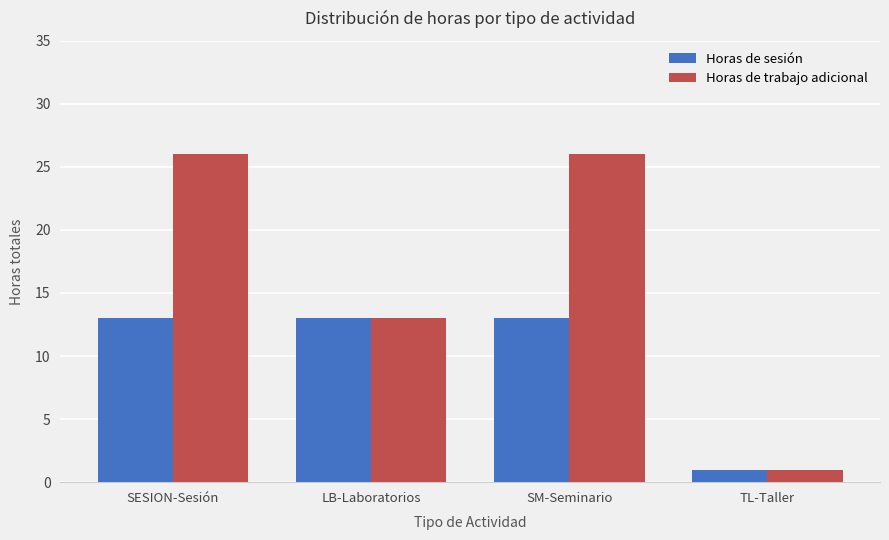

Count the number of data series in this chart.

2